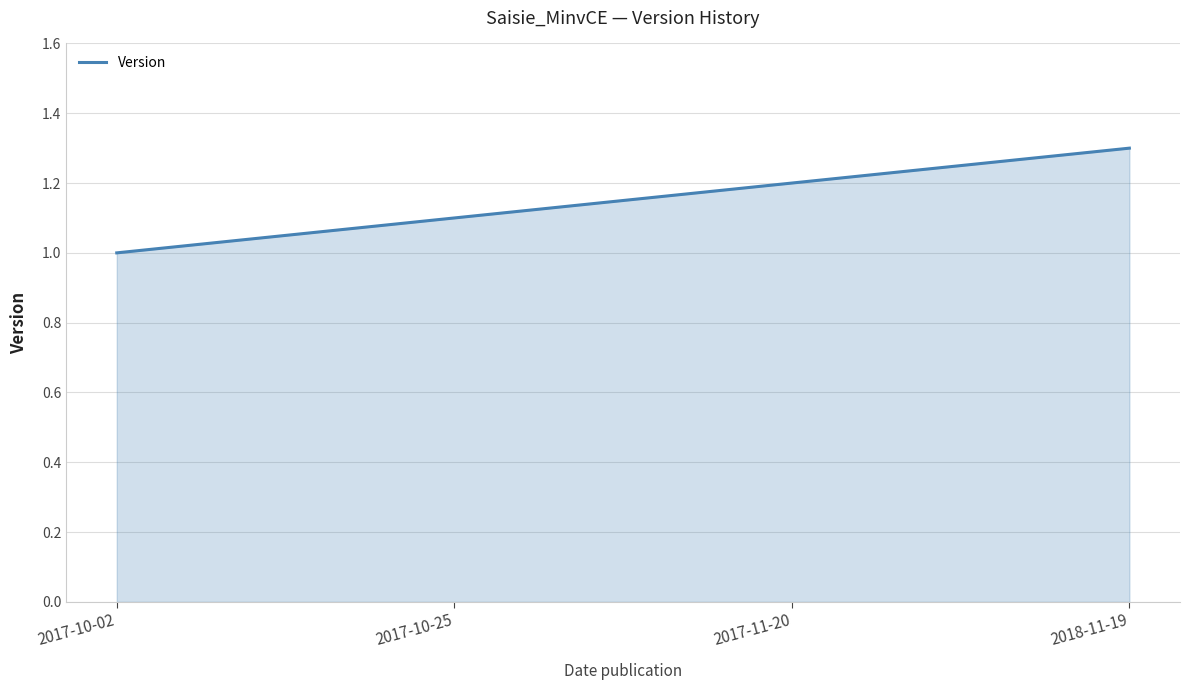

What position from the left is 2017-11-20?

3